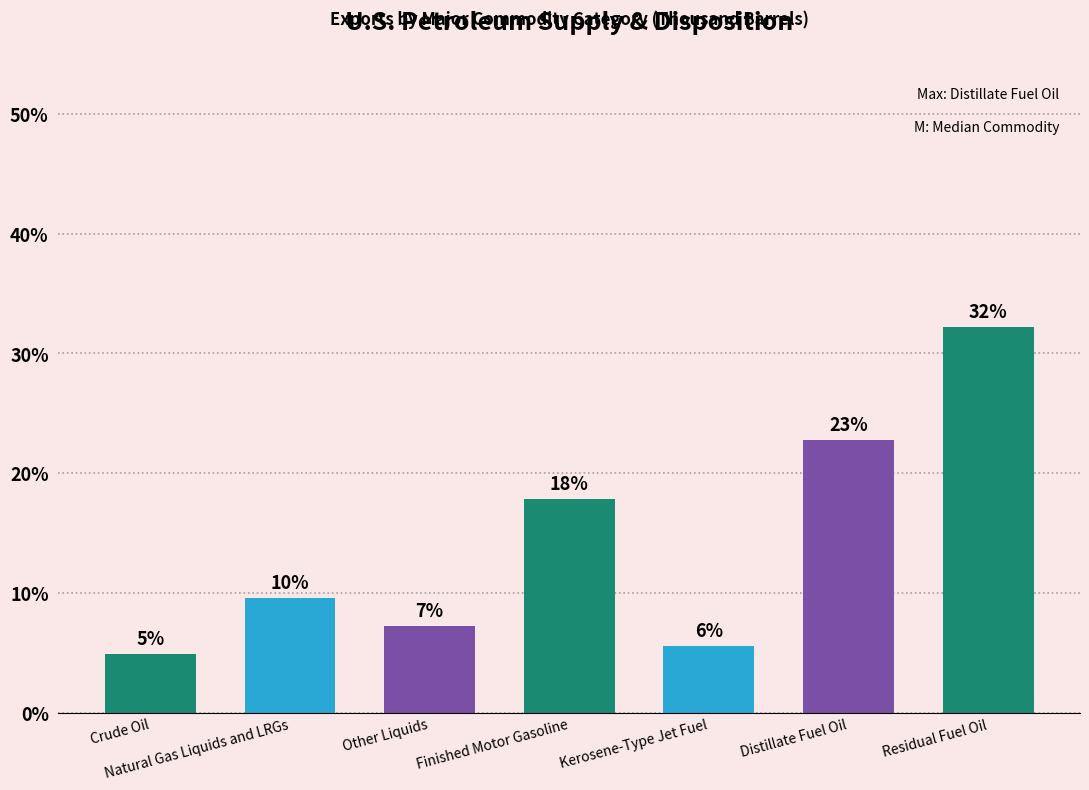

How many bars are there in total?

7